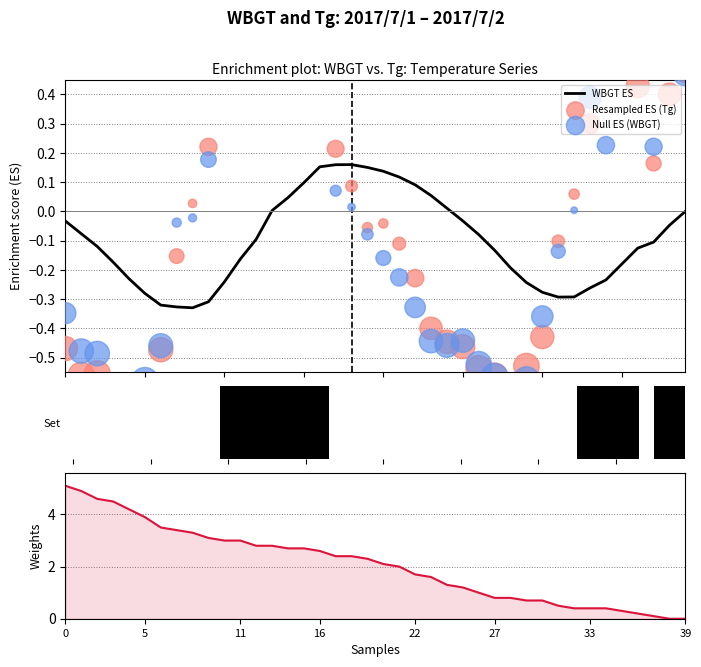

Which series contains the highest Y value?

Tg